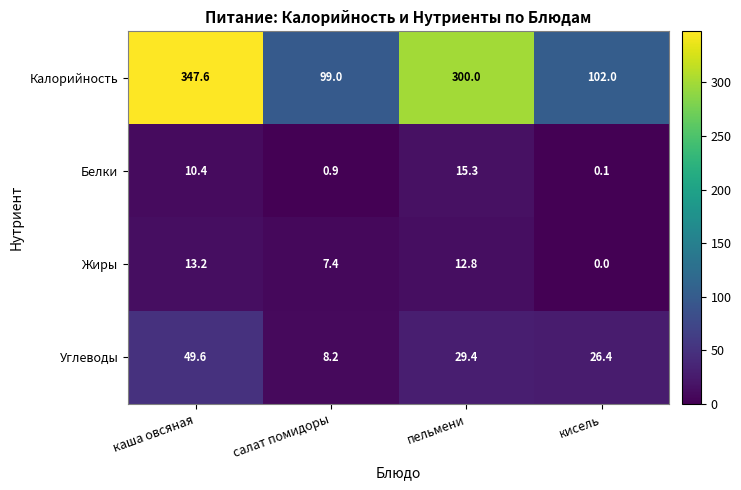

What is the greatest value displayed?

347.6